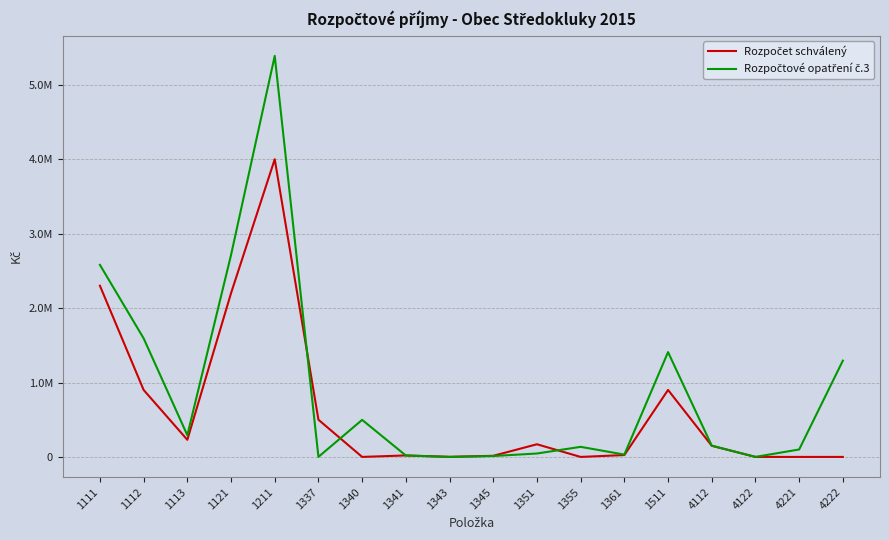

At how many categories does at least one series exceed 4743410?

1